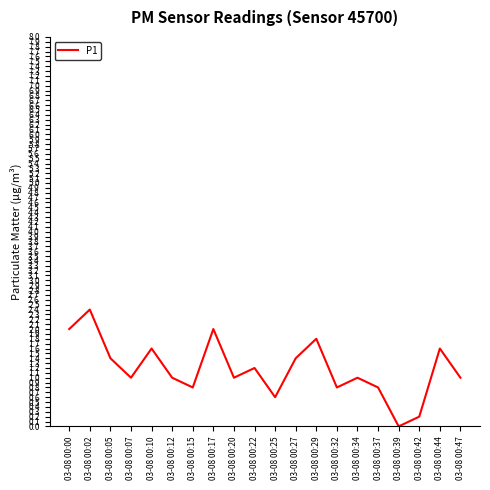

Does the chart display data point markers on the line(s)?

No